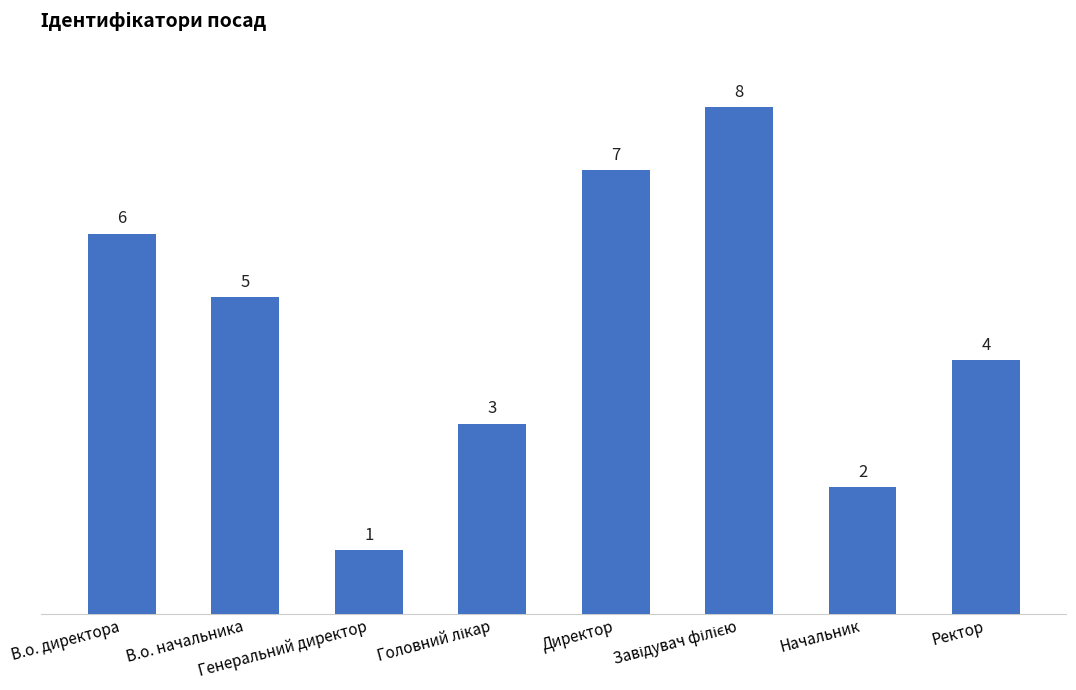

What is the maximum value shown in the chart?

8